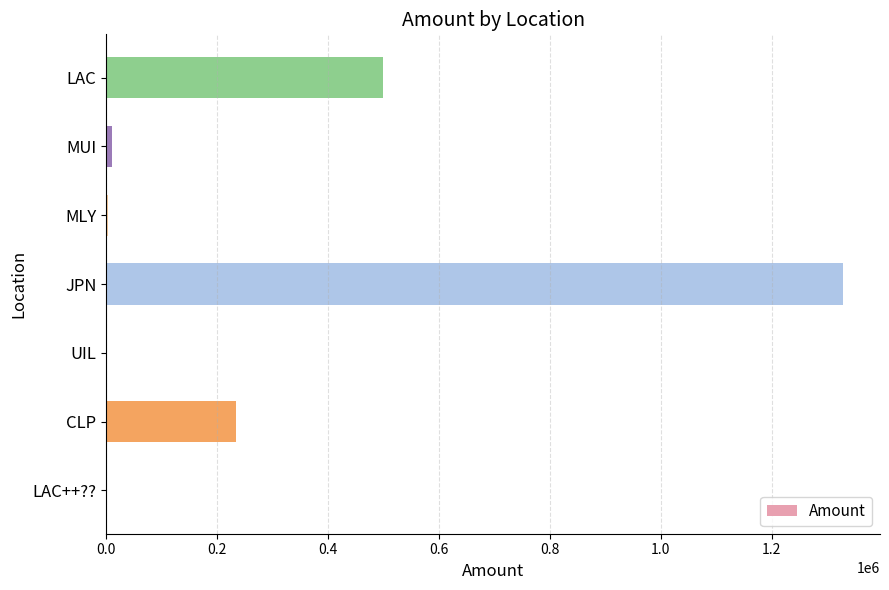

At which label is the value closest to 664544?

LAC